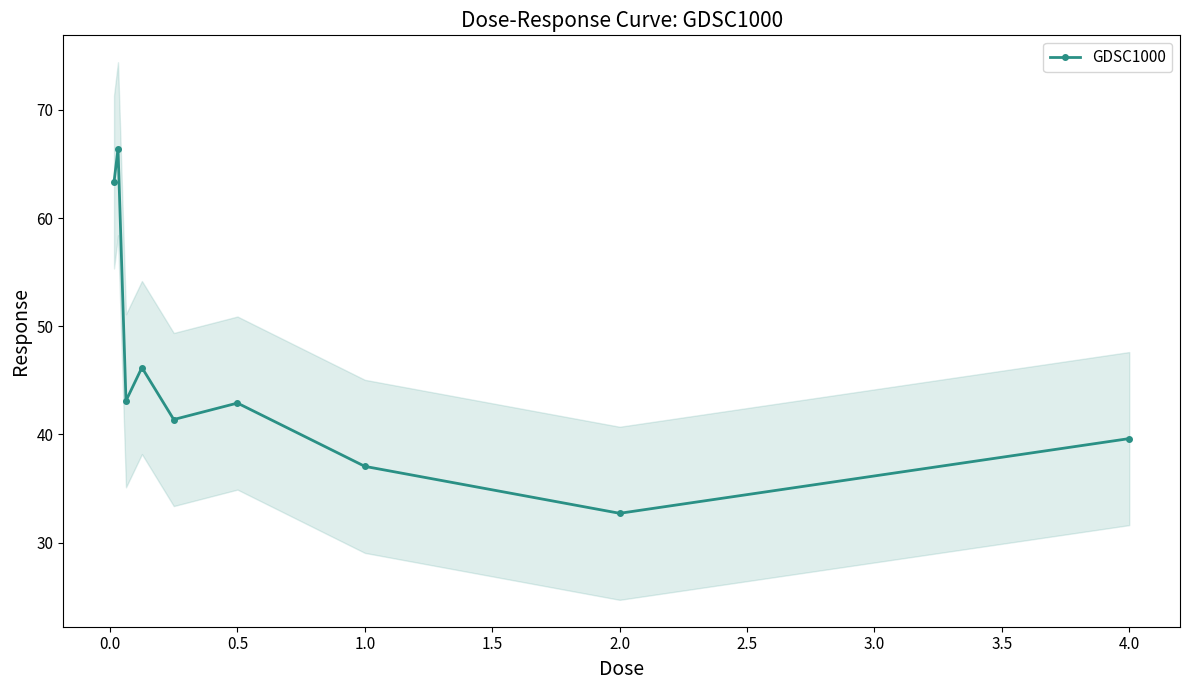

Reading left to right, list all the values displayed in this chart.

63.3	66.4	43.1	46.2	41.4	42.9	37.1	32.7	39.6